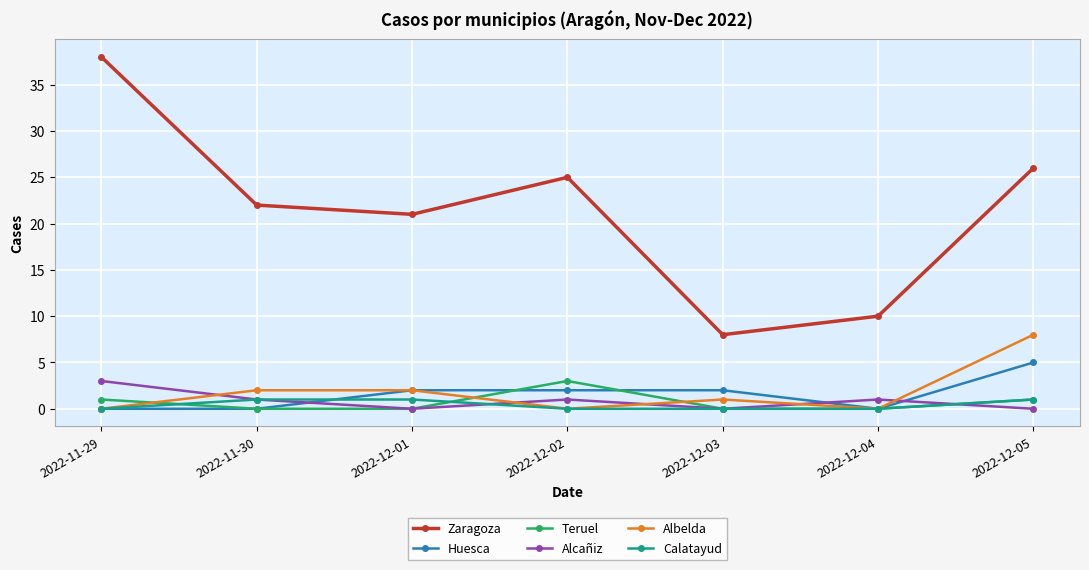

What is the maximum value shown in the chart?

38